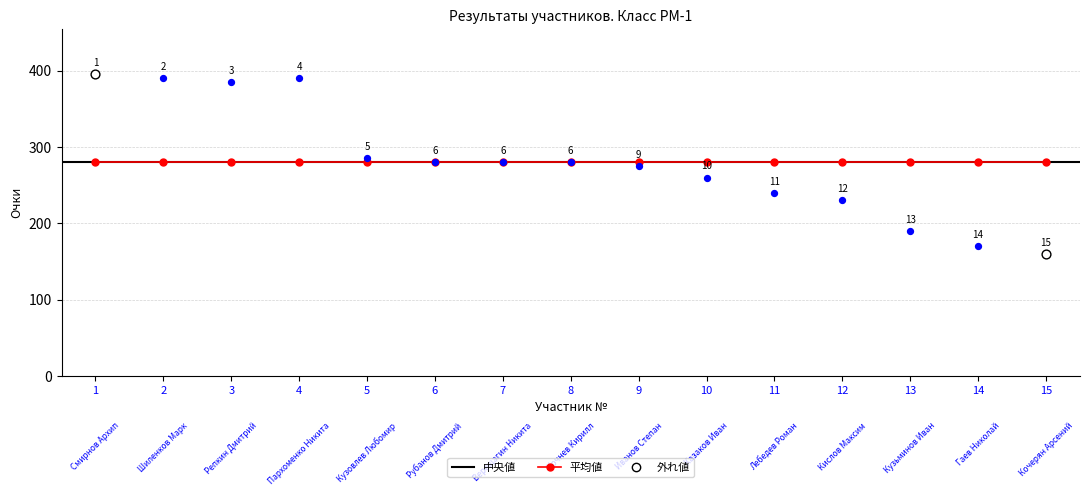

Which has a higher value, 6 or 13?

6